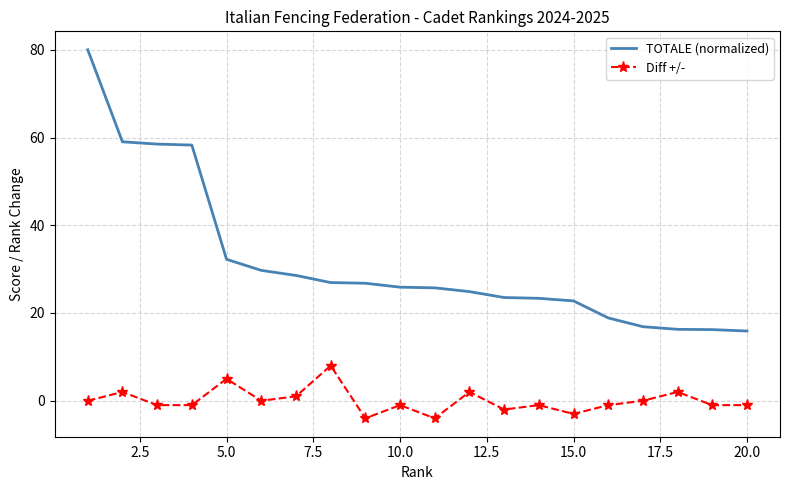

True or false: Diff +/- and TOTALE (normalized) intersect in this chart.

False